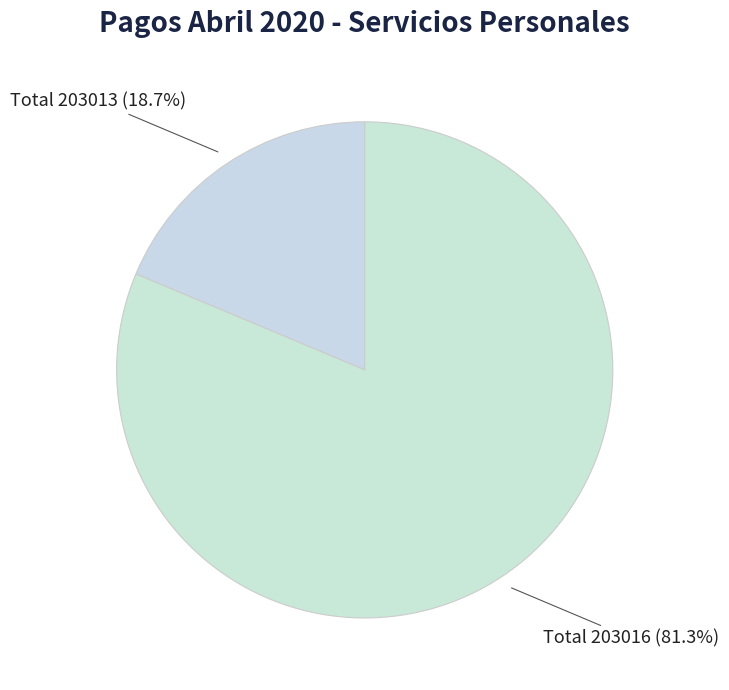

Which category accounts for the majority?

Total 203016